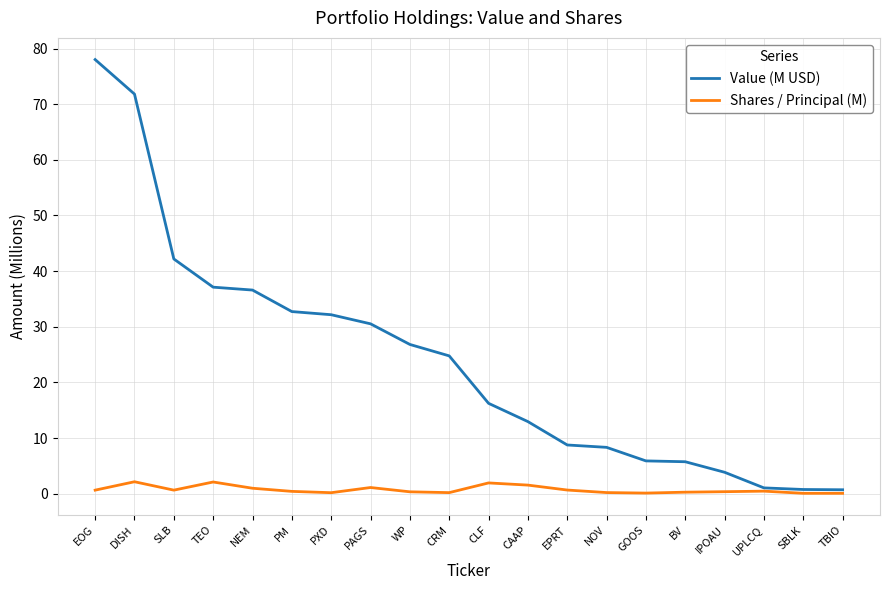

List the series in order of their overall mean, highest first.

Value (M USD), Shares / Principal (M)